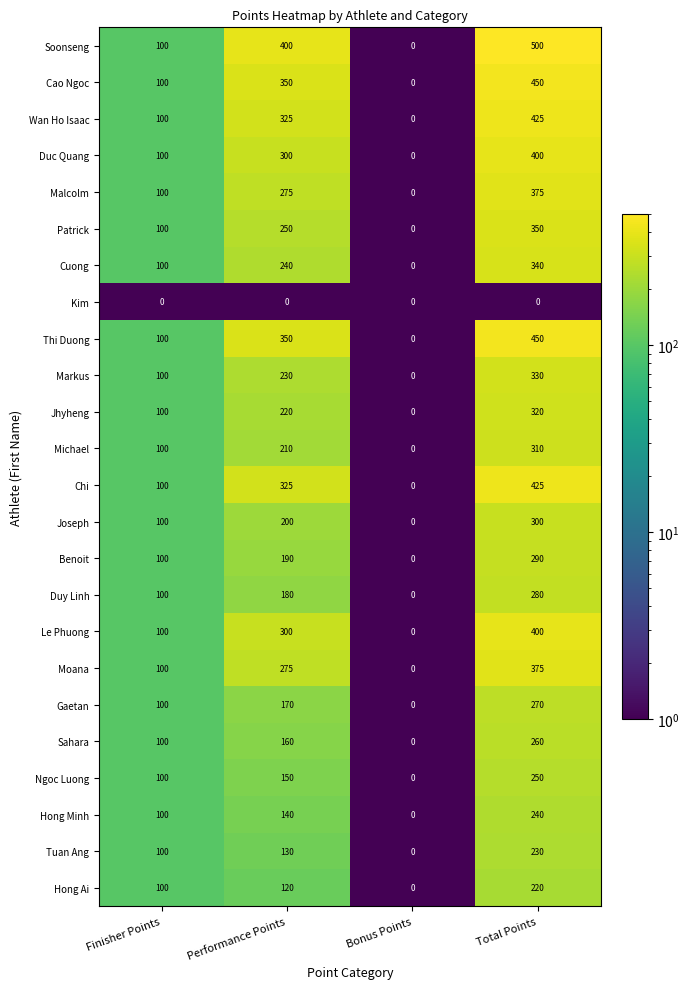

The Wan Ho Isaac series shows 0 at Bonus Points. True or false?

True